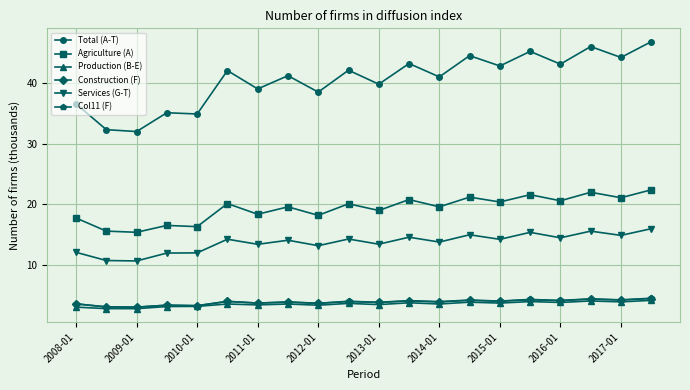

Which series has the widest spread of values?

Total (A-T)